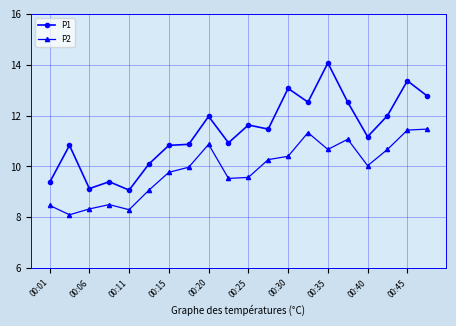

What is the minimum value for P2?

8.1